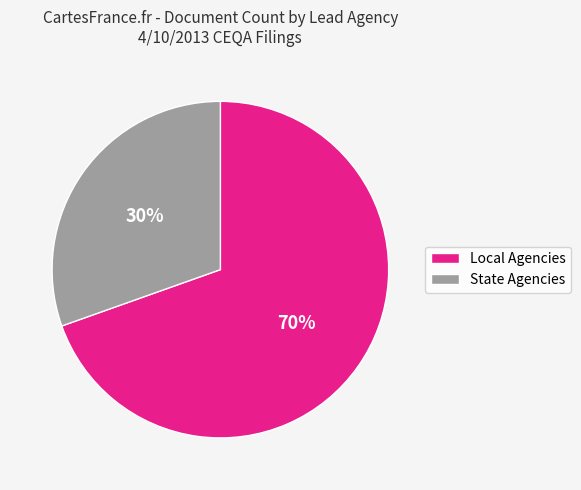

Does any single category account for the majority?

Yes